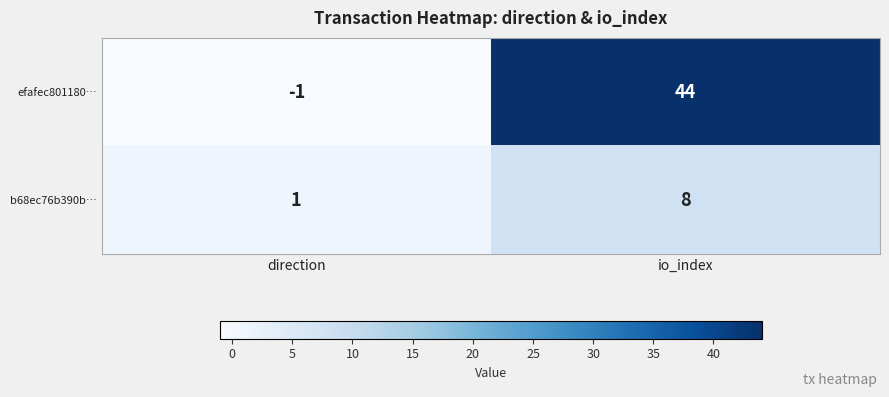

What value does the efafec801180… series have at io_index, to the nearest 10?

40